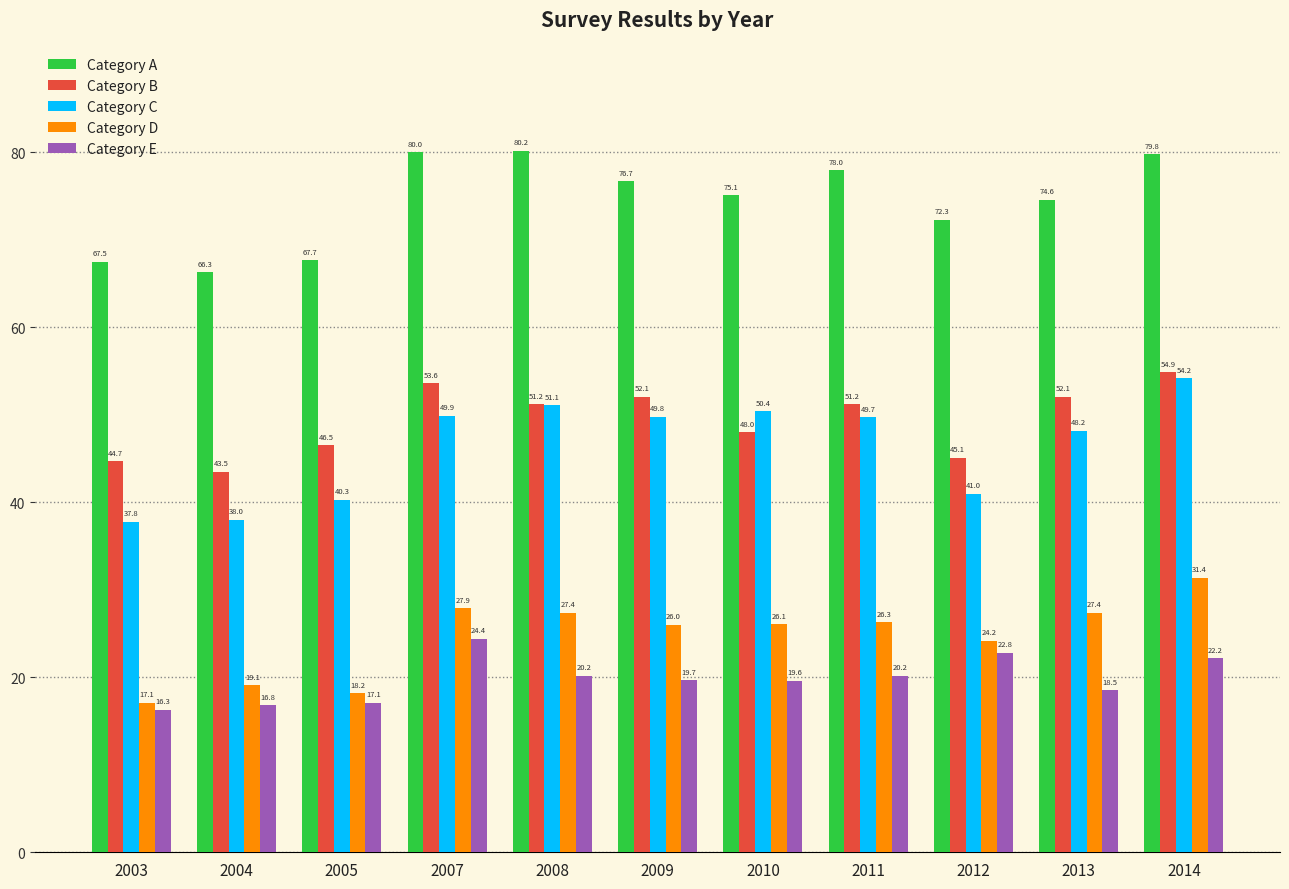

What is the sum of all Category E values?

217.8